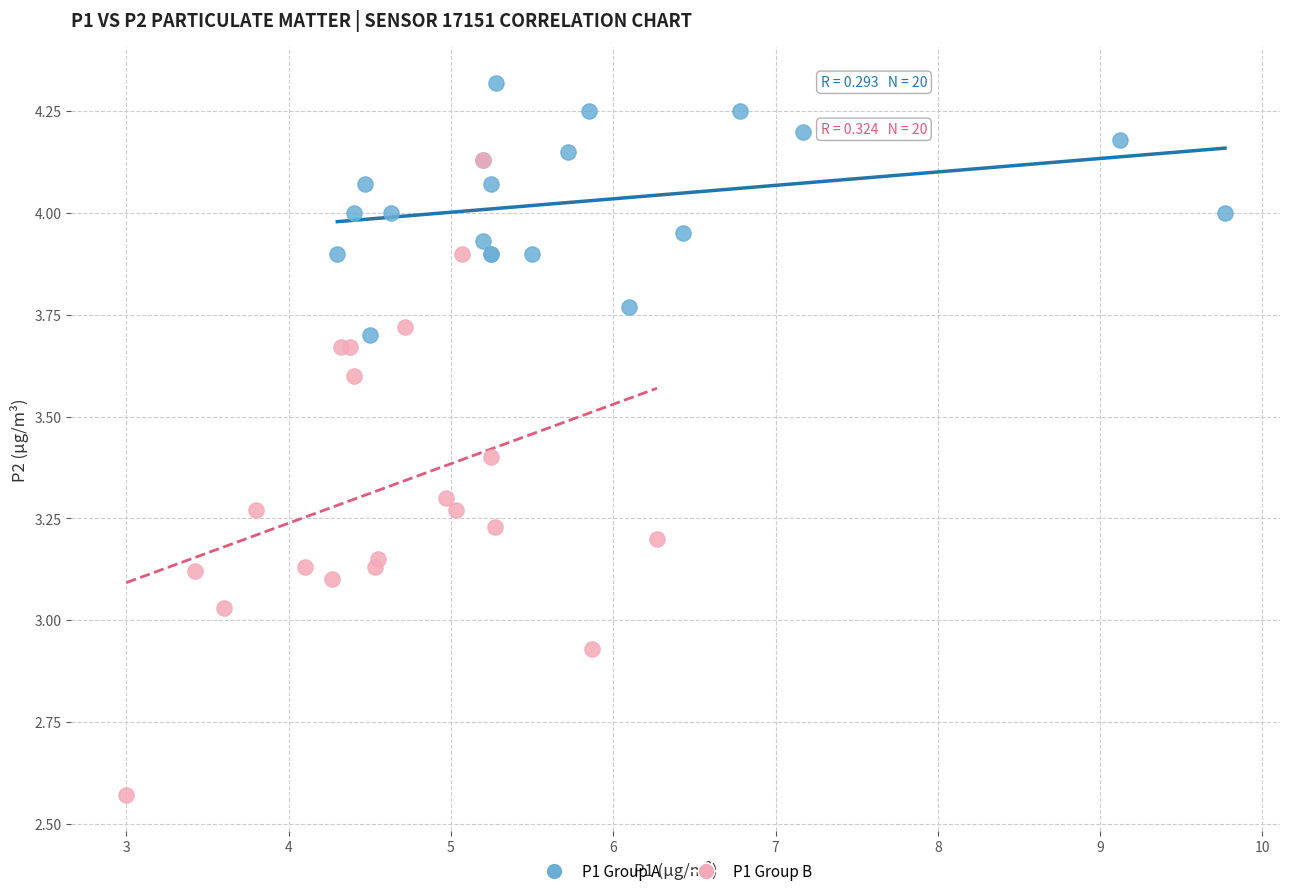

Which series reaches the maximum Y coordinate?

P1 Group A